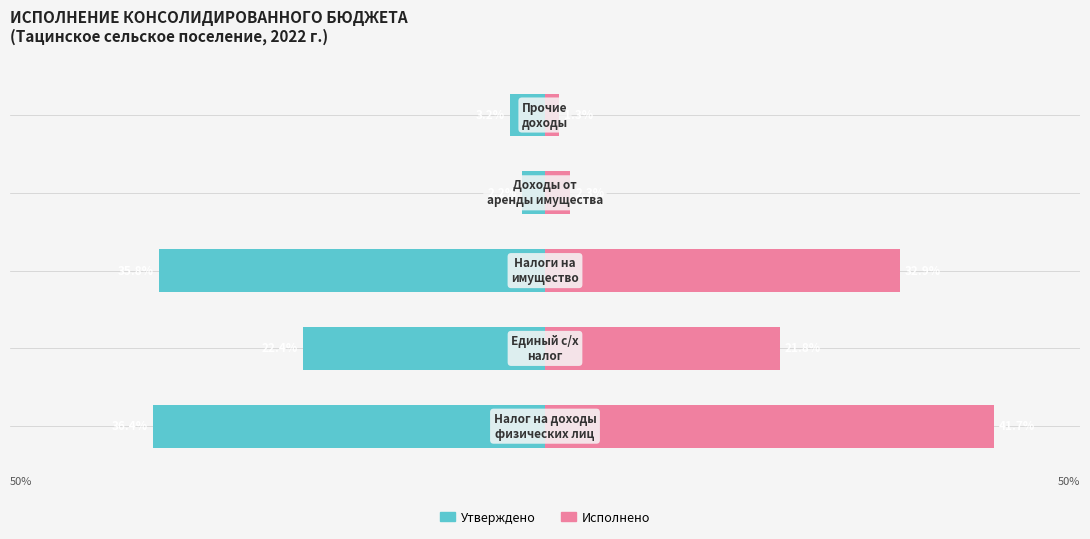

How many data points in Утверждено are above -22?

2